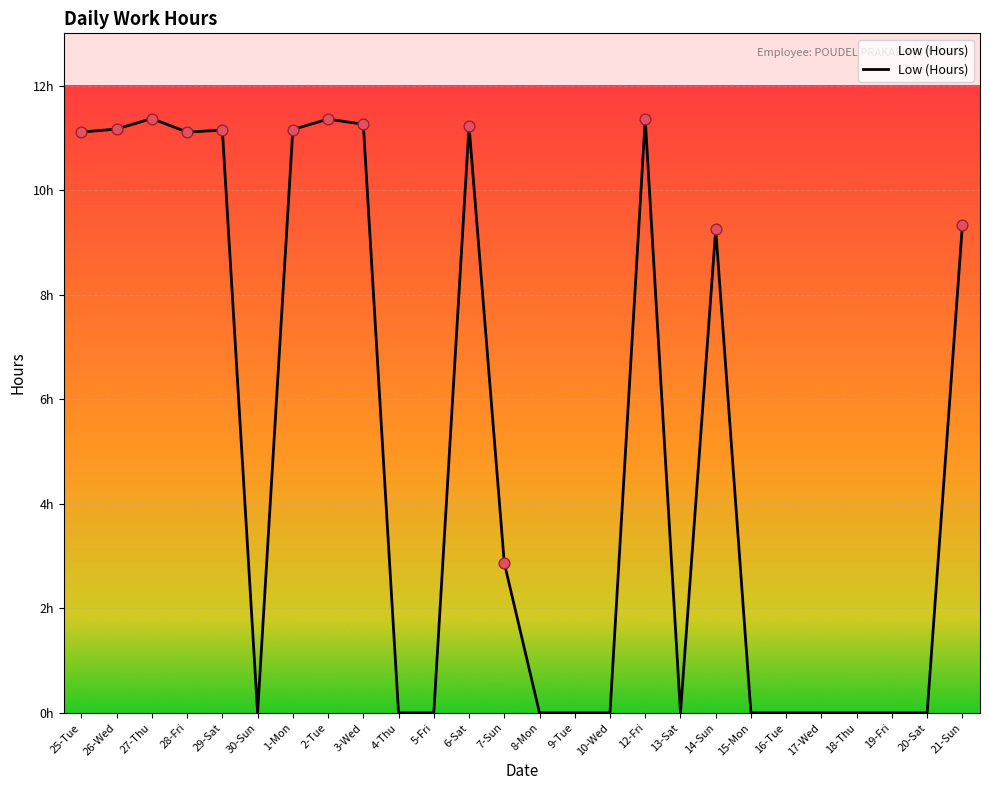

Does the chart have visible grid lines?

Yes